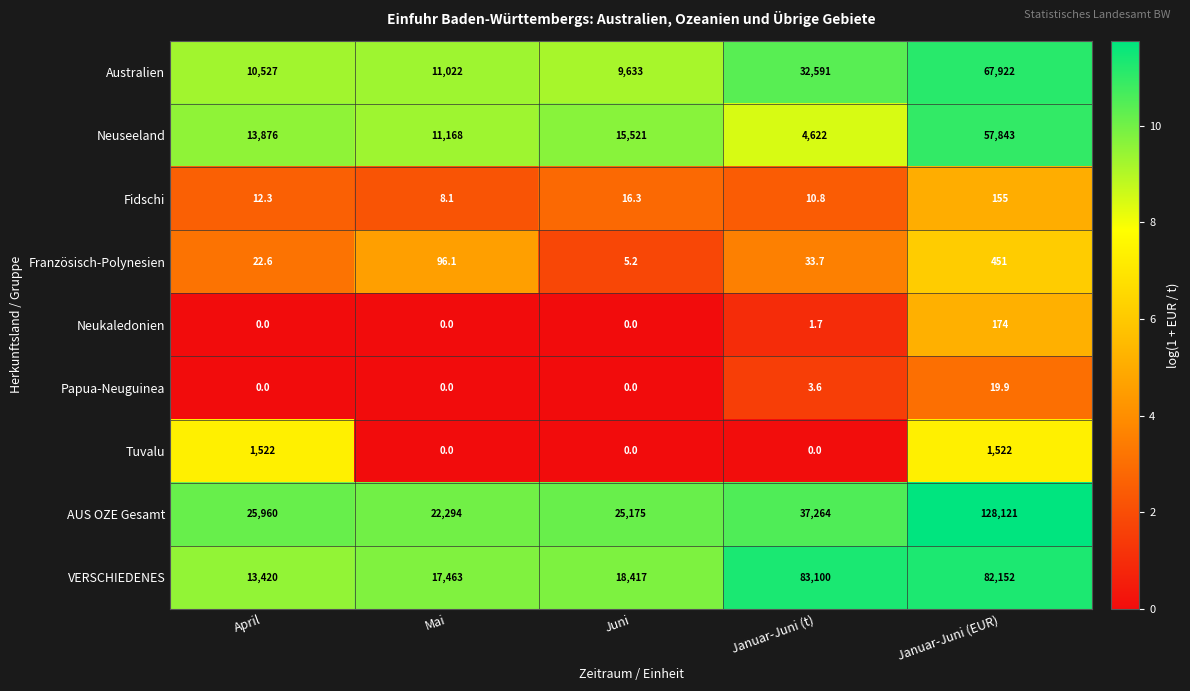

At how many categories does at least one series exceed 6?

5